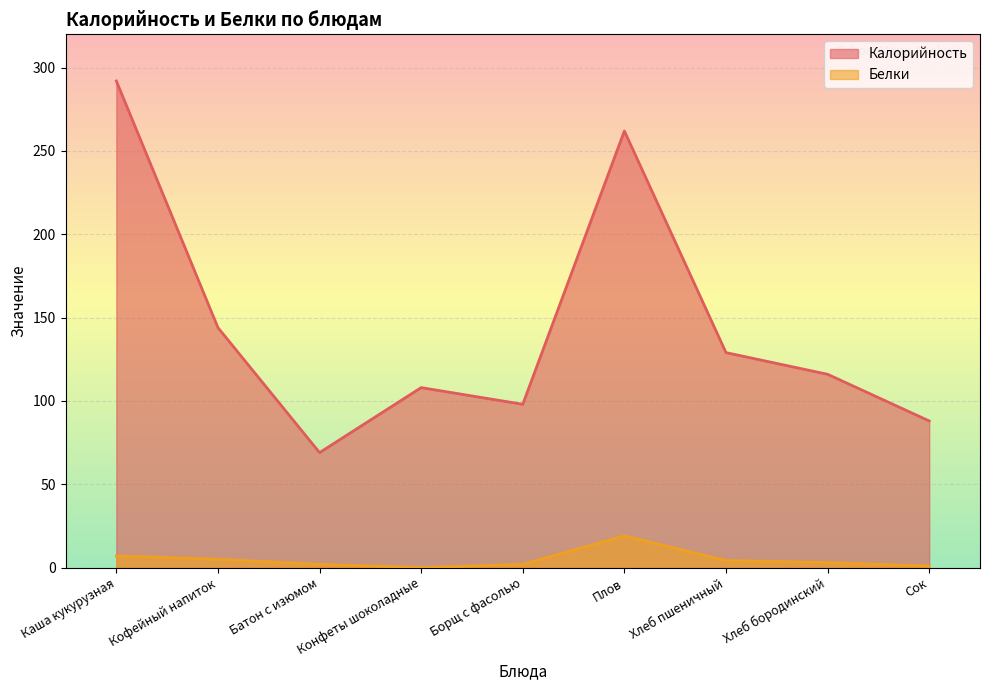

How many series are shown in this chart?

2